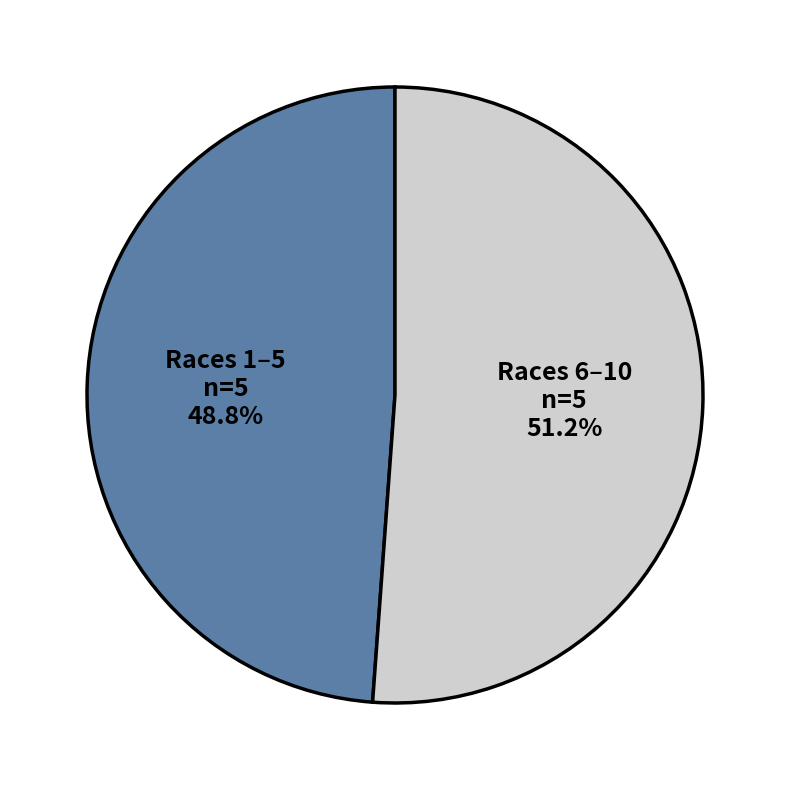

Does any single category account for the majority?

Yes